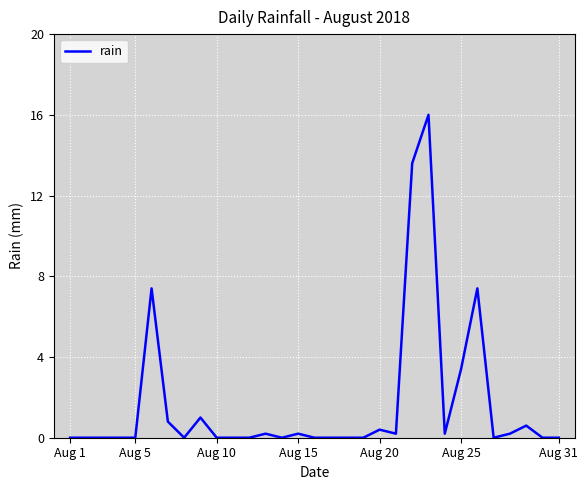

What is the difference between the maximum and minimum values?

16.0